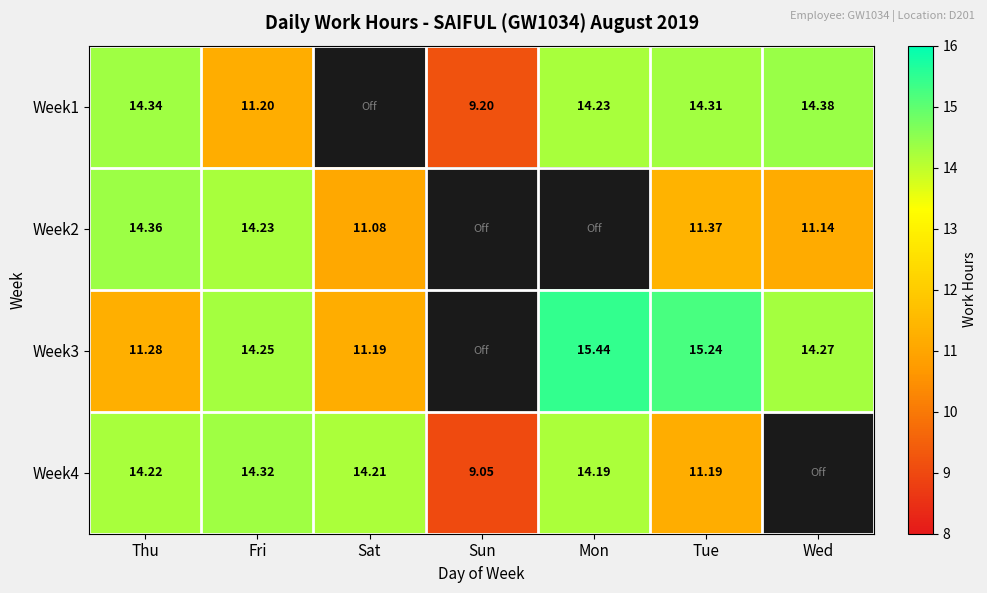

What is the sum of the Week4 values at Fri and Mon?

28.5